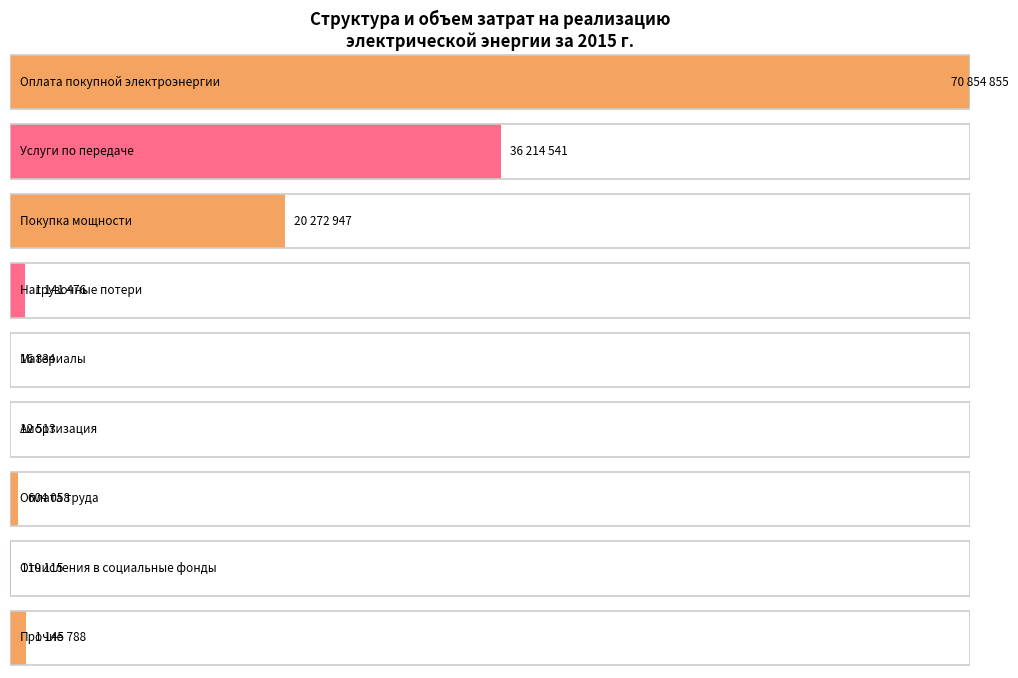

The chart shows a value of 25792 at Материалы. True or false?

False